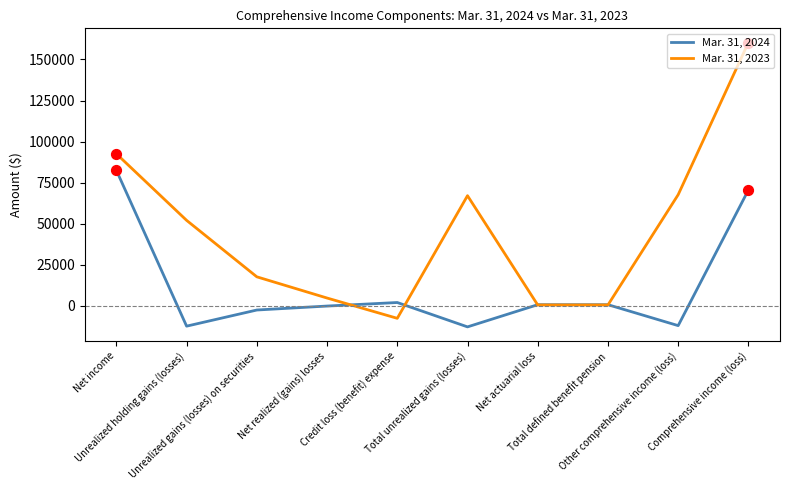

What are all the series names shown in the legend?

Mar. 31, 2024, Mar. 31, 2023